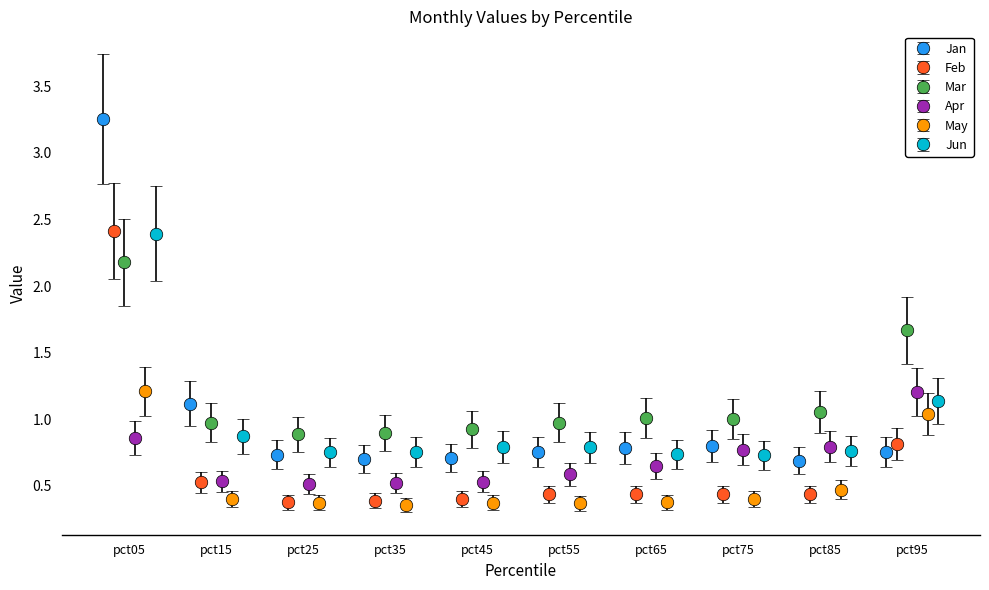

What is the value of the Jan bar at the 10th from the left?

0.7